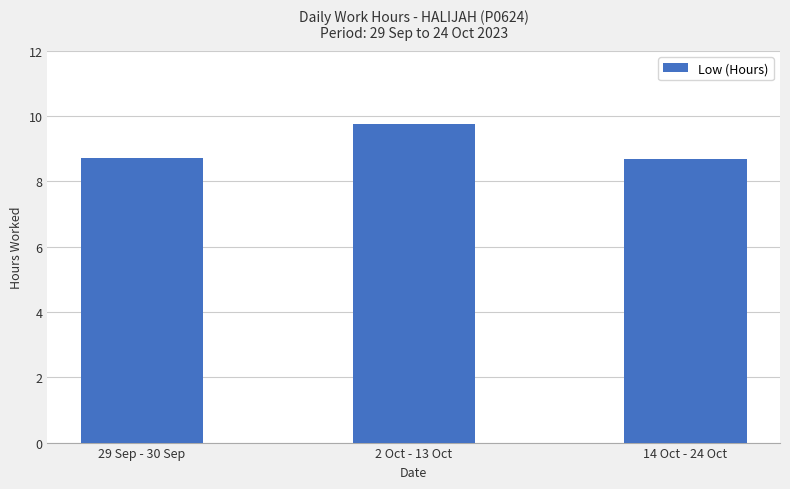

Reading left to right, what are all the values shown in this chart?

8.7	9.8	8.7